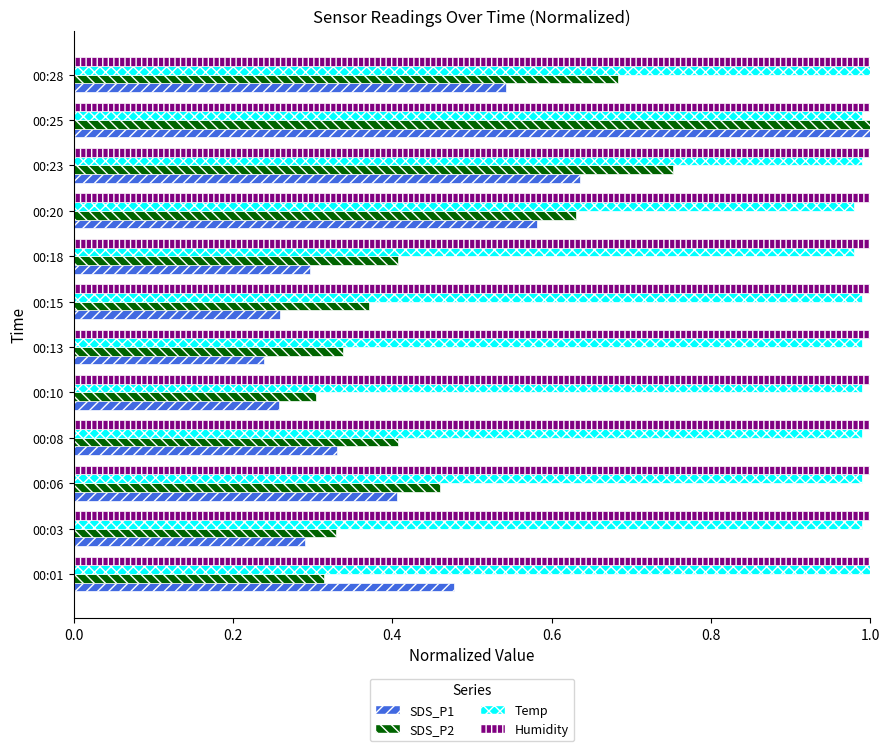

What is the sum of all SDS_P1 values?

5.3